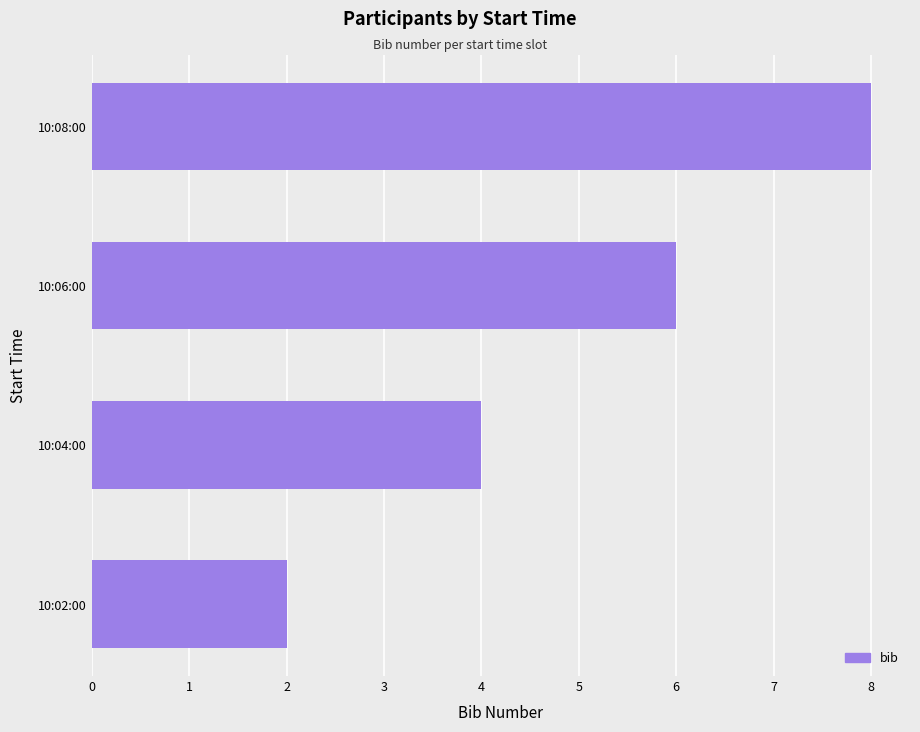

Which has a higher value, 10:06:00 or 10:04:00?

10:06:00